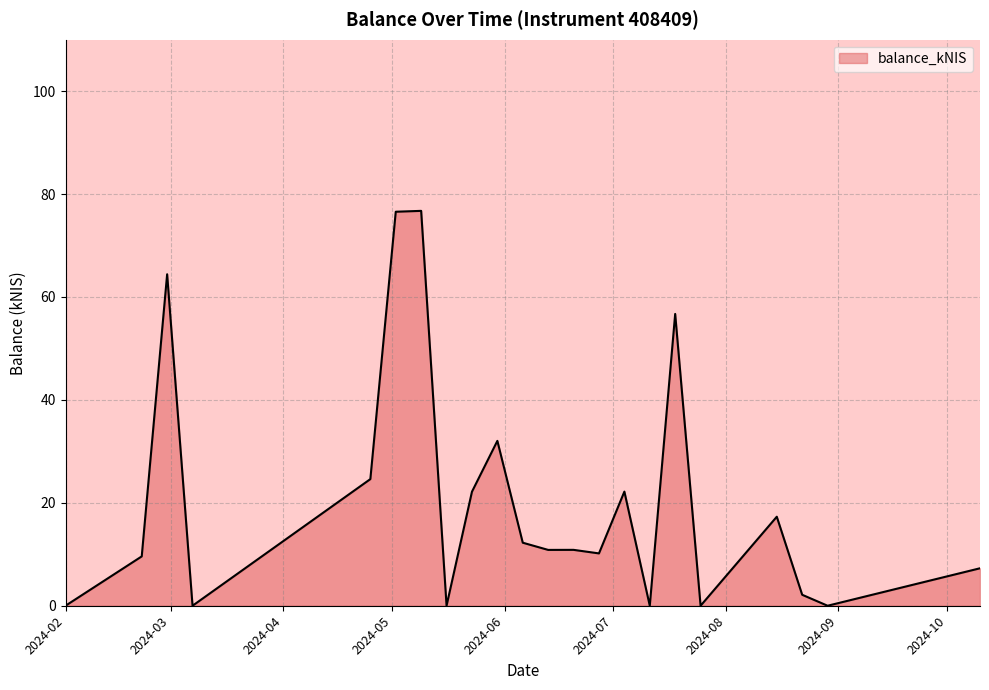

What is the maximum value shown in the chart?

76.7